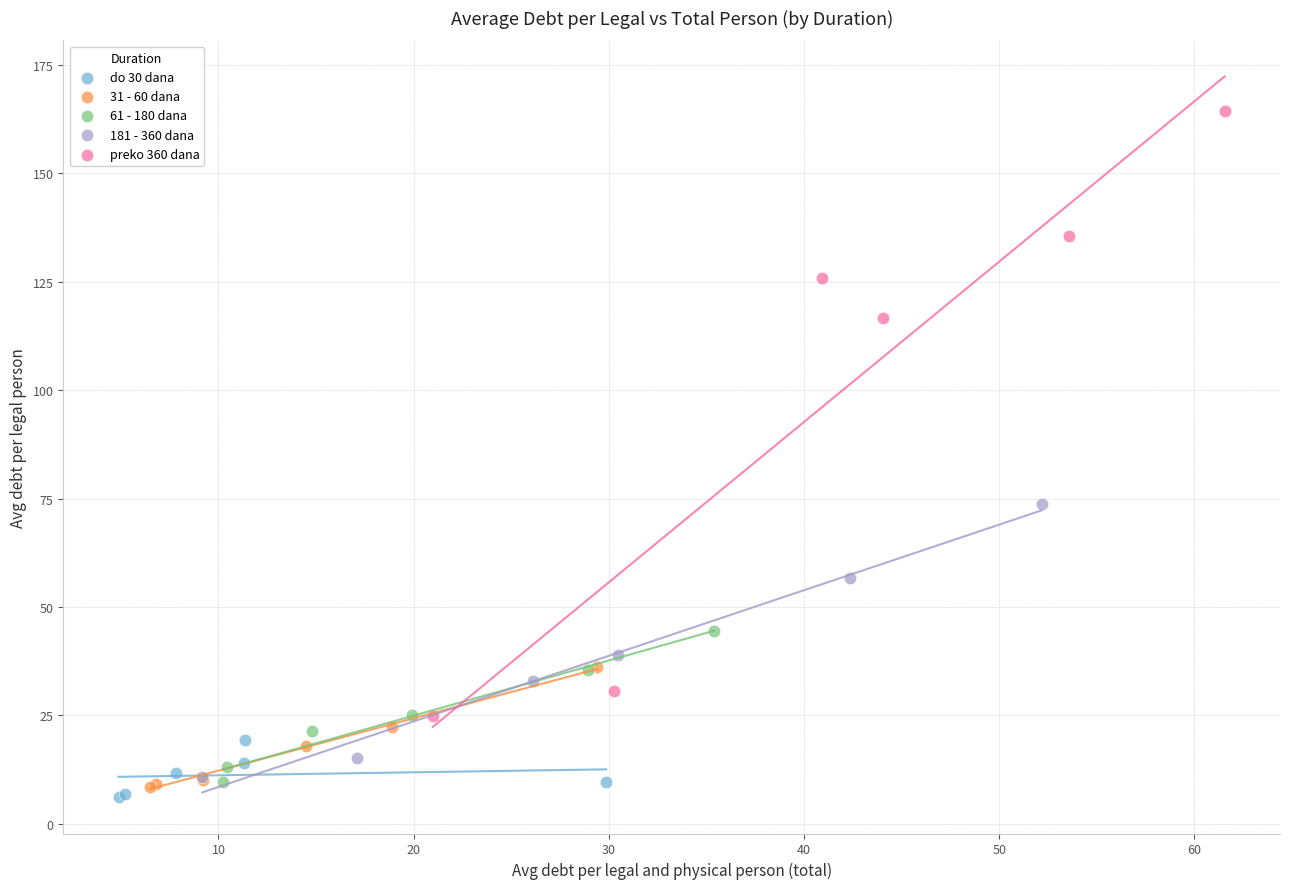

Which series has the widest spread of Y values?

preko 360 dana